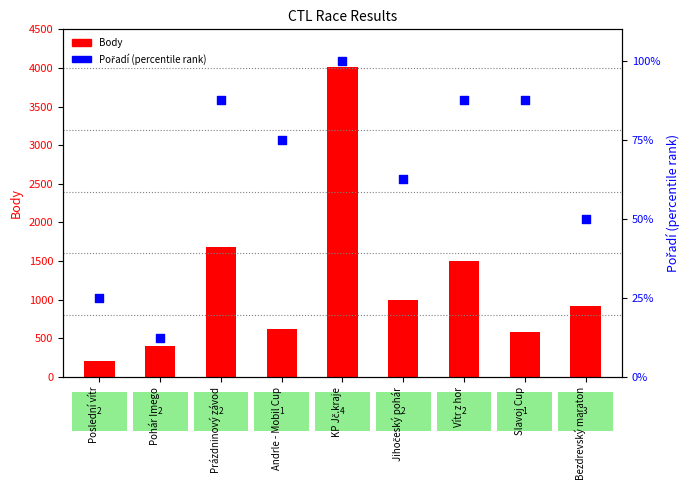

Which series contains the highest Y value?

Body